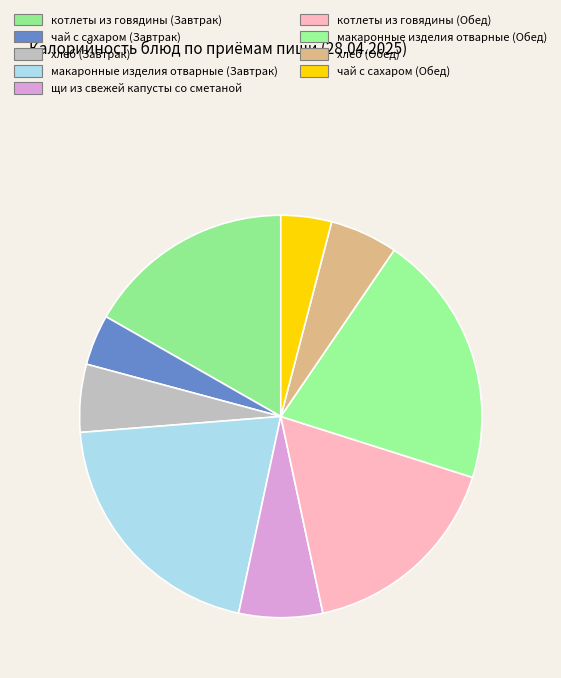

Rank the categories by value from lowest to highest.

чай с сахаром (Завтрак), чай с сахаром (Обед), хлеб (Завтрак), хлеб (Обед), щи из свежей капусты со сметаной, котлеты из говядины (Завтрак), котлеты из говядины (Обед), макаронные изделия отварные (Завтрак), макаронные изделия отварные (Обед)